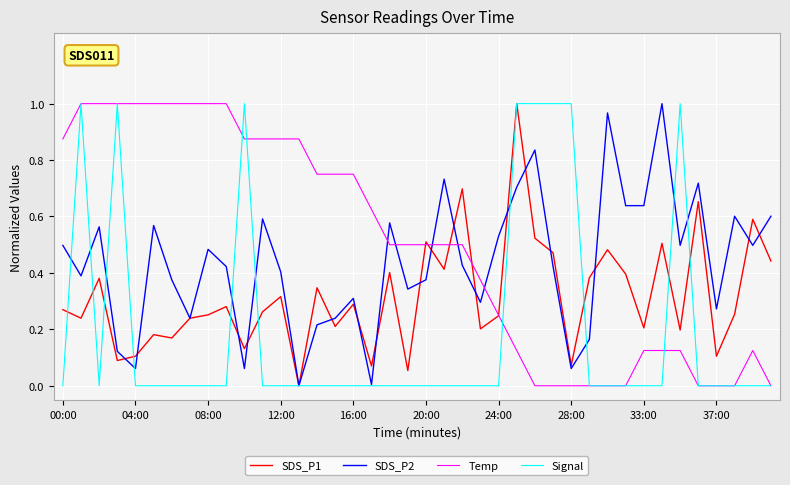

List the series in order of their overall mean, lowest first.

Signal, SDS_P1, SDS_P2, Temp